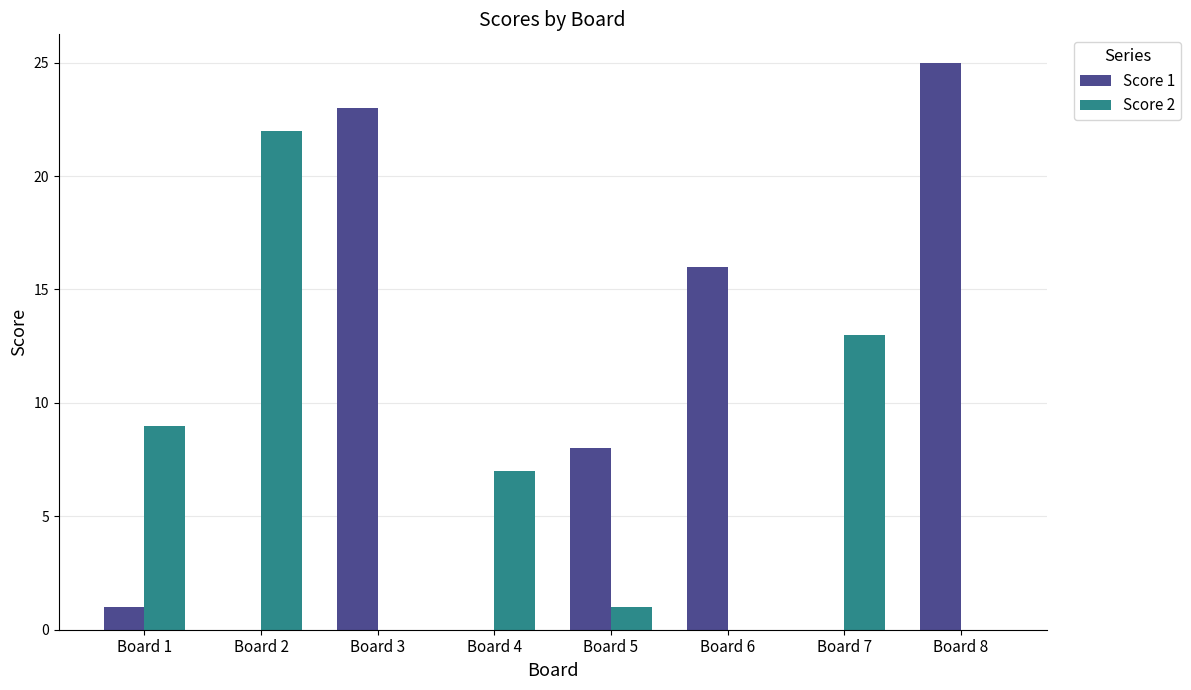

At which category does the chart reach its peak across all series?

Board 8